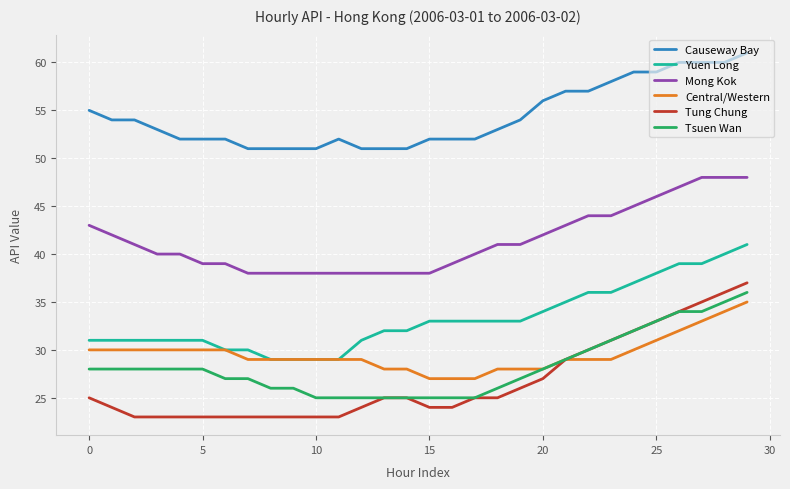

At how many categories does at least one series exceed 42?

30